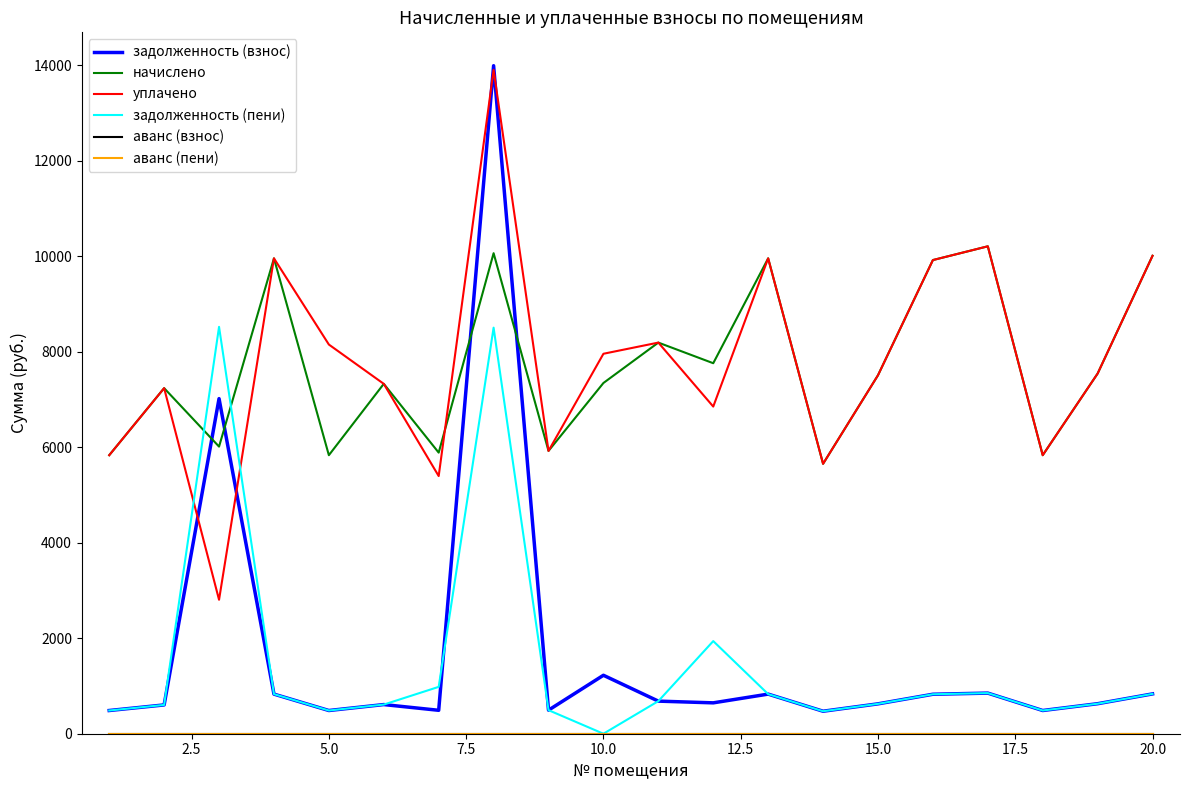

Rank the series by their maximum value, from lowest to highest.

аванс (взнос), аванс (пени), задолженность (пени), начислено, уплачено, задолженность (взнос)